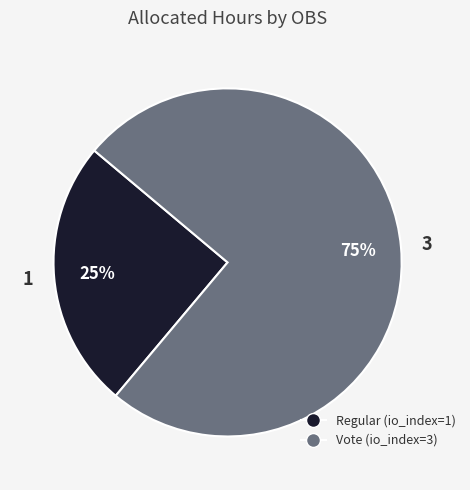

Is there a majority slice in this chart?

Yes